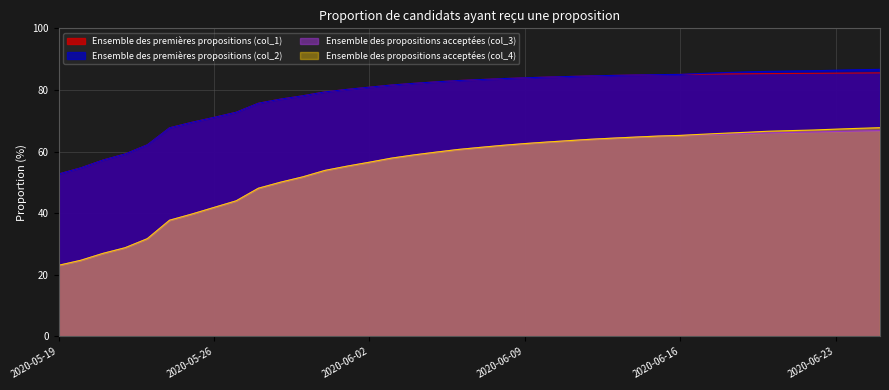

What is the total value across all series at 2020-06-08?

291.4